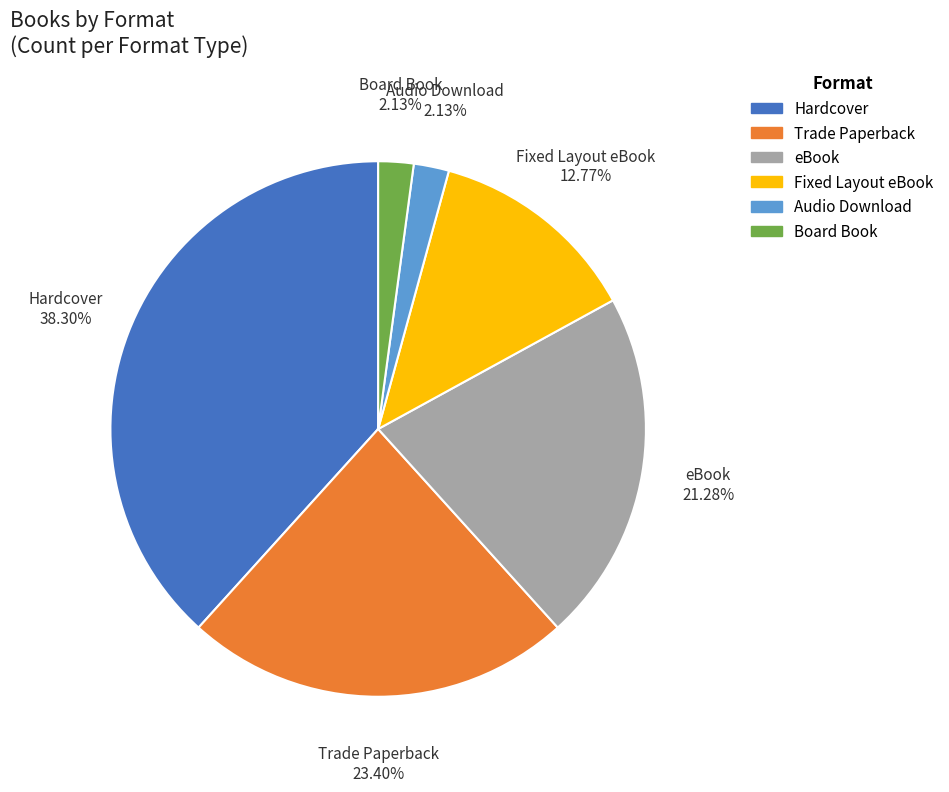

What percentage do Fixed Layout eBook and Board Book together represent?

14.9%